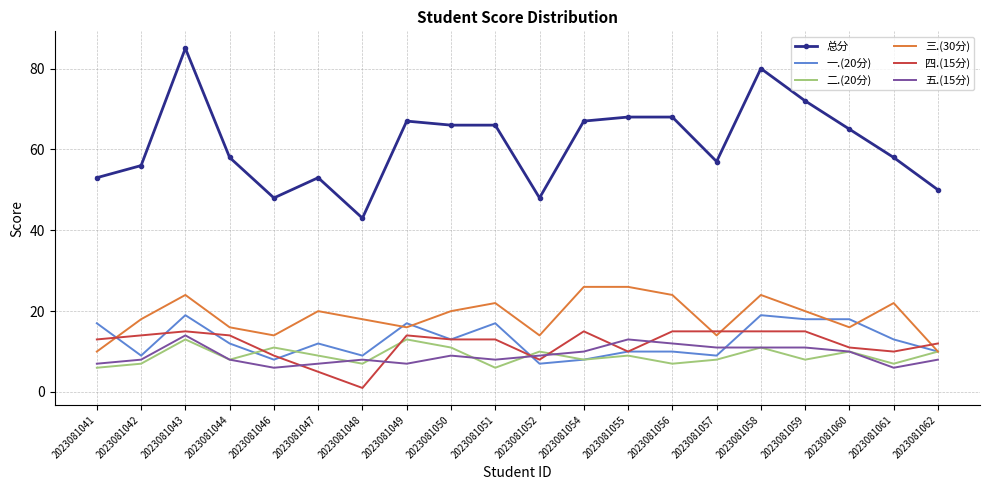

What is the difference between the second highest and minimum values in the 总分 series?

37